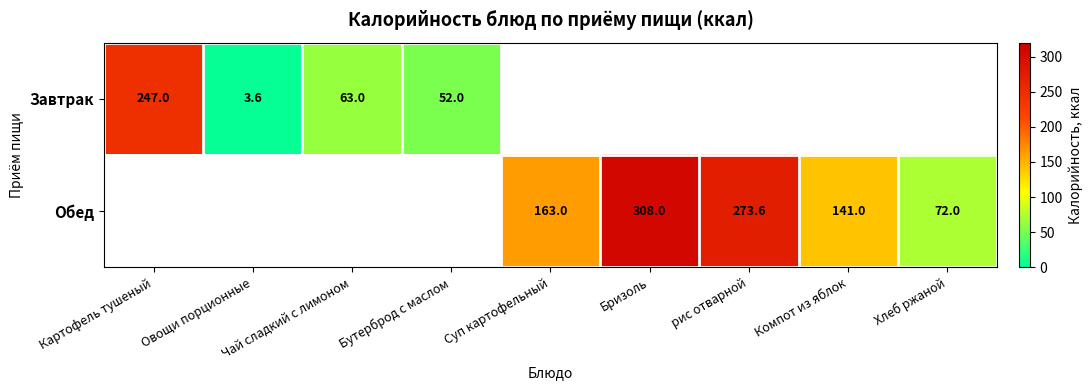

The Обед series shows 141.0 at Компот из яблок. True or false?

True